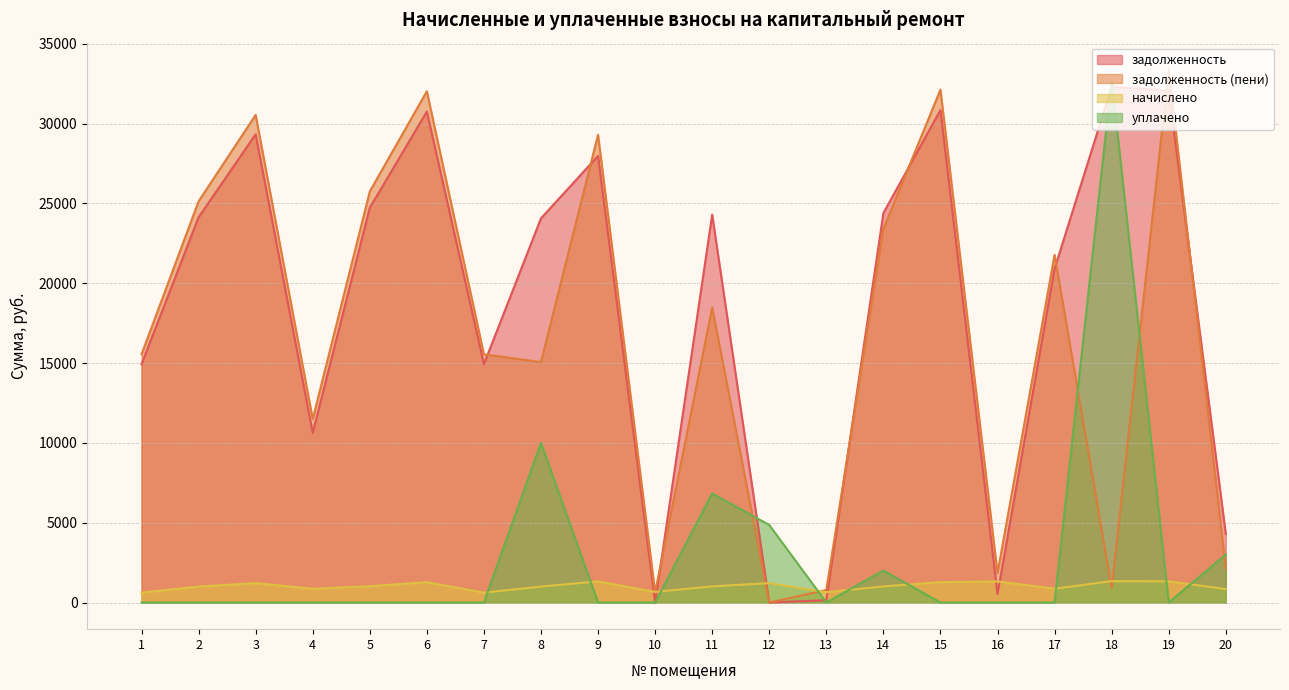

Which series has the largest total across all categories?

задолженность